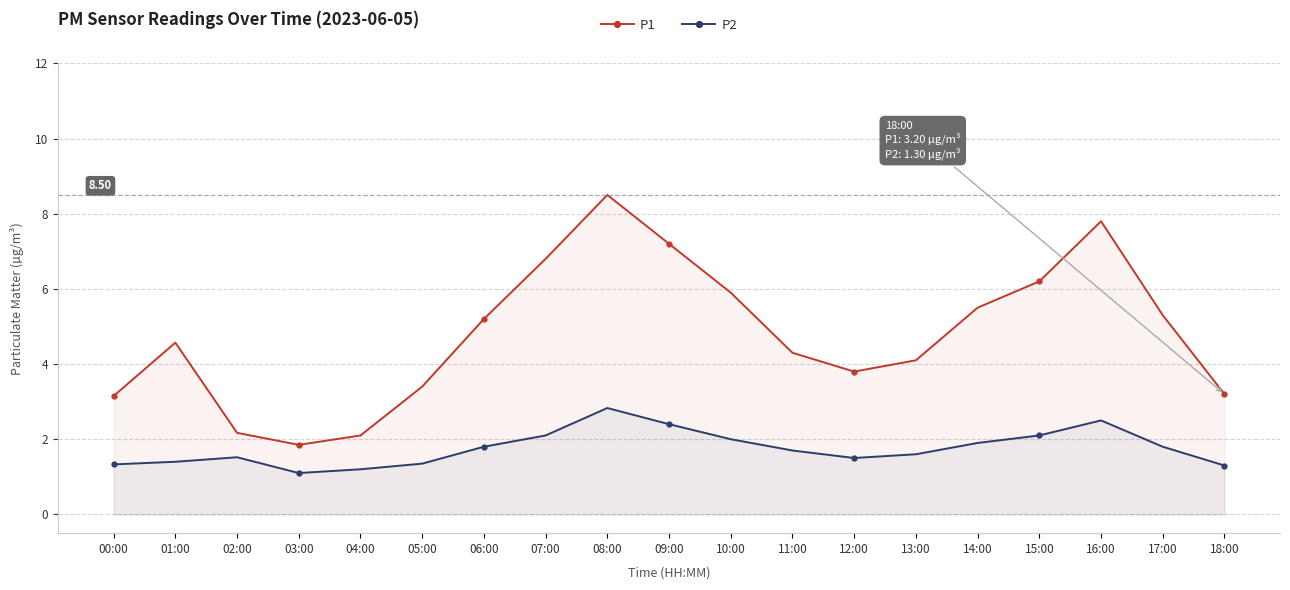

Which series changed the most between 14:00 and 16:00?

P1